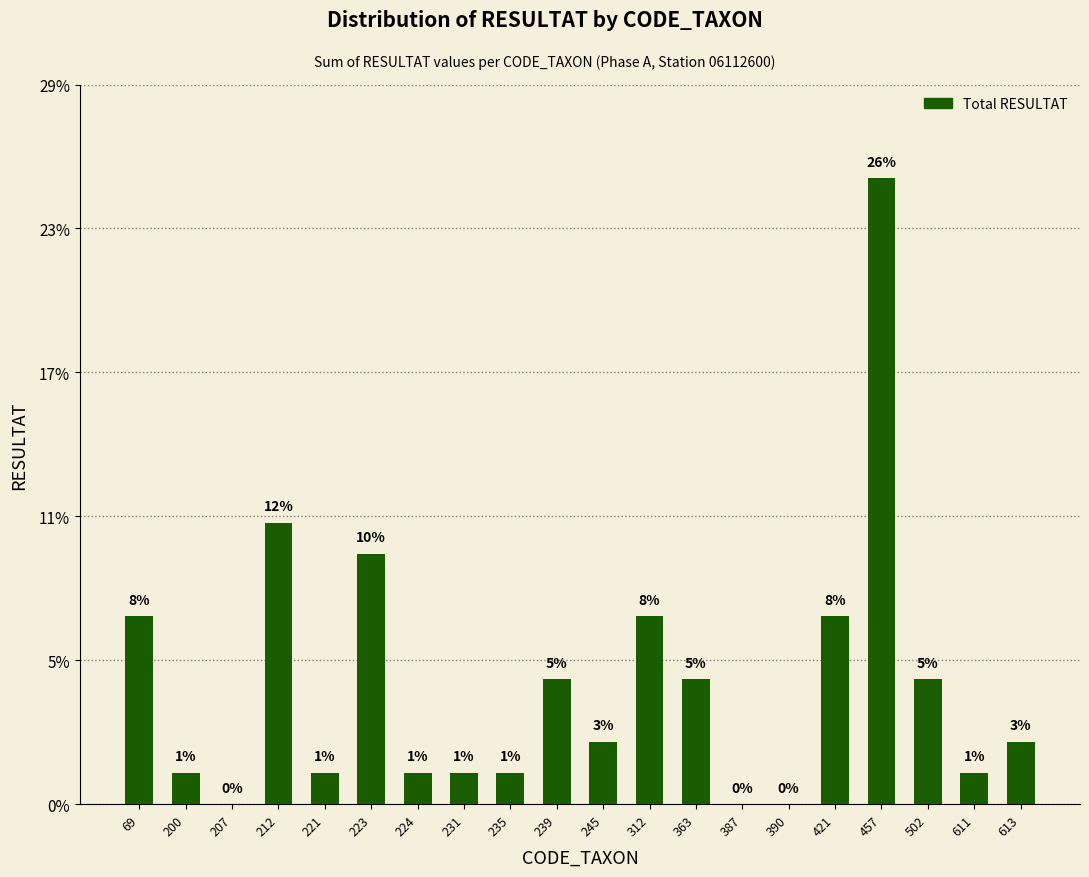

True or false: the data shows -8 at 207.

False